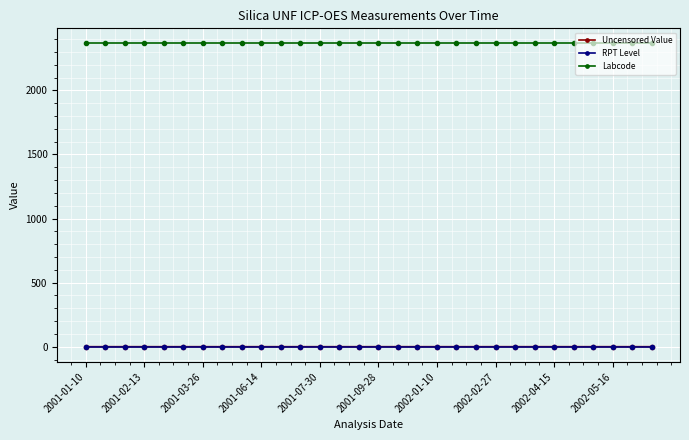

Which series has the largest total across all categories?

Labcode